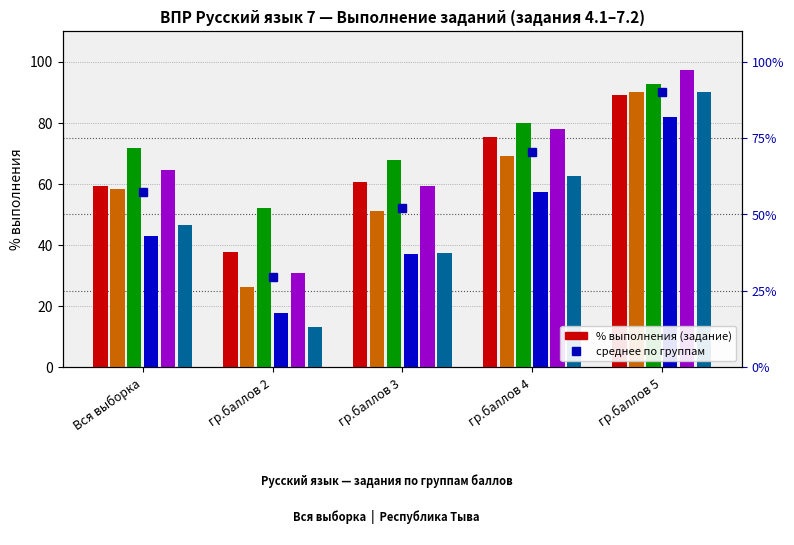

Between Вся выборка and гр.баллов 3, which series saw the biggest shift?

7.2